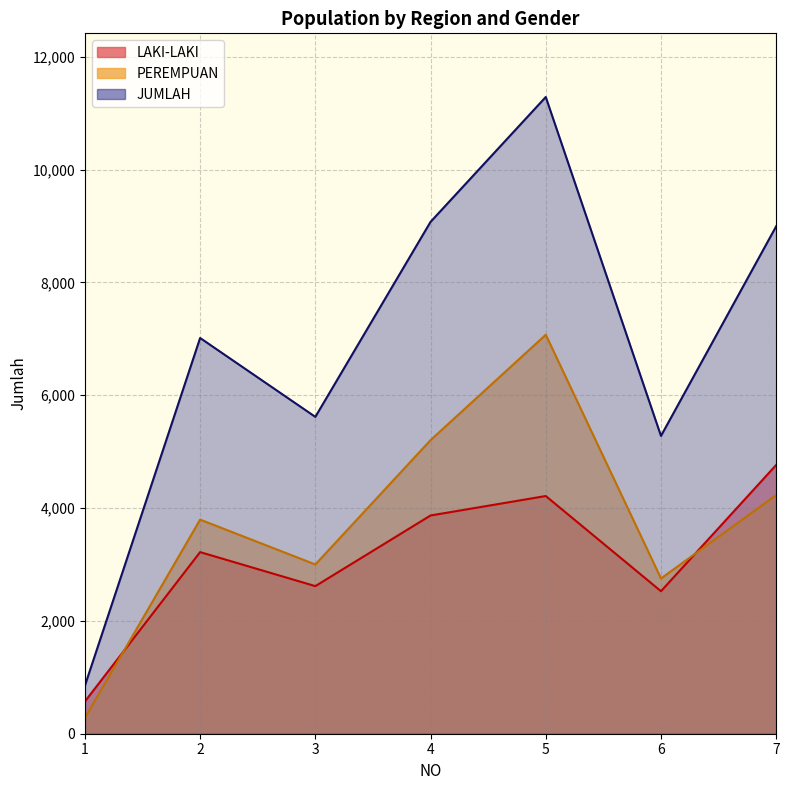

How many lines are shown in the chart?

3